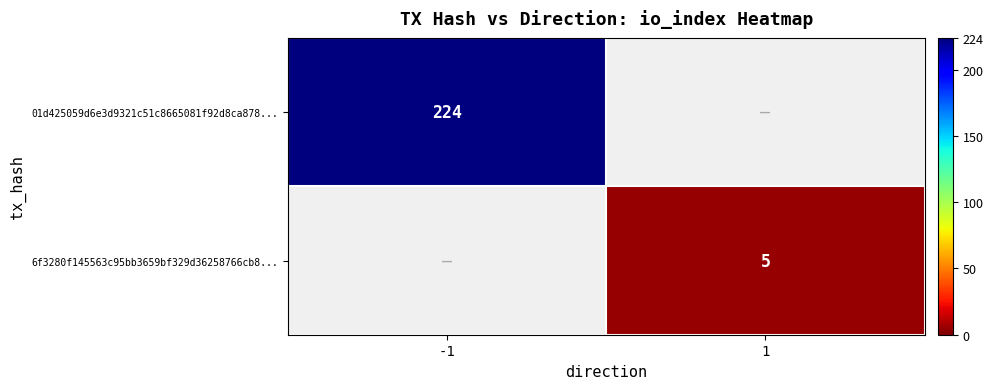

The value of 6f3280f145563c95bb3659bf329d36258766cb8... at 1 is 8. True or false?

False